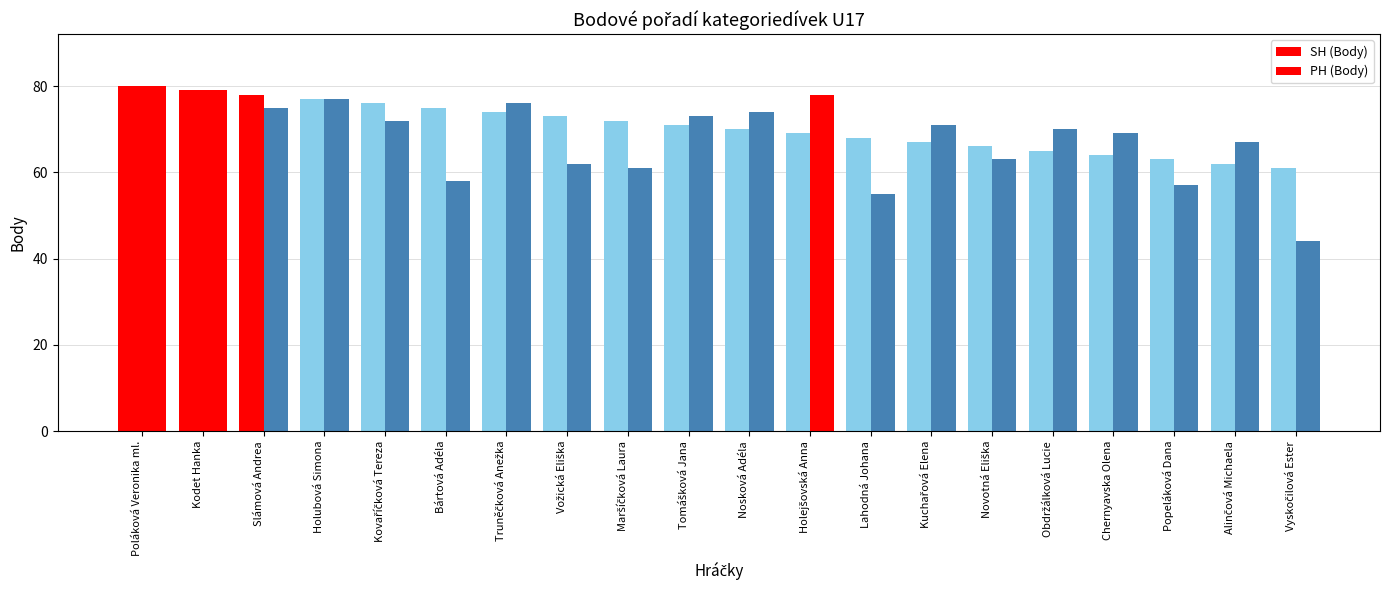

At Novotná Eliška, list the series in order from largest to smallest.

SH (Body), PH (Body)